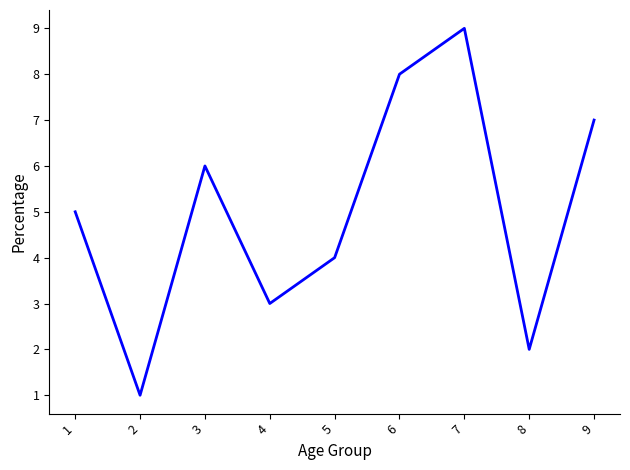

Count the number of data series in this chart.

1